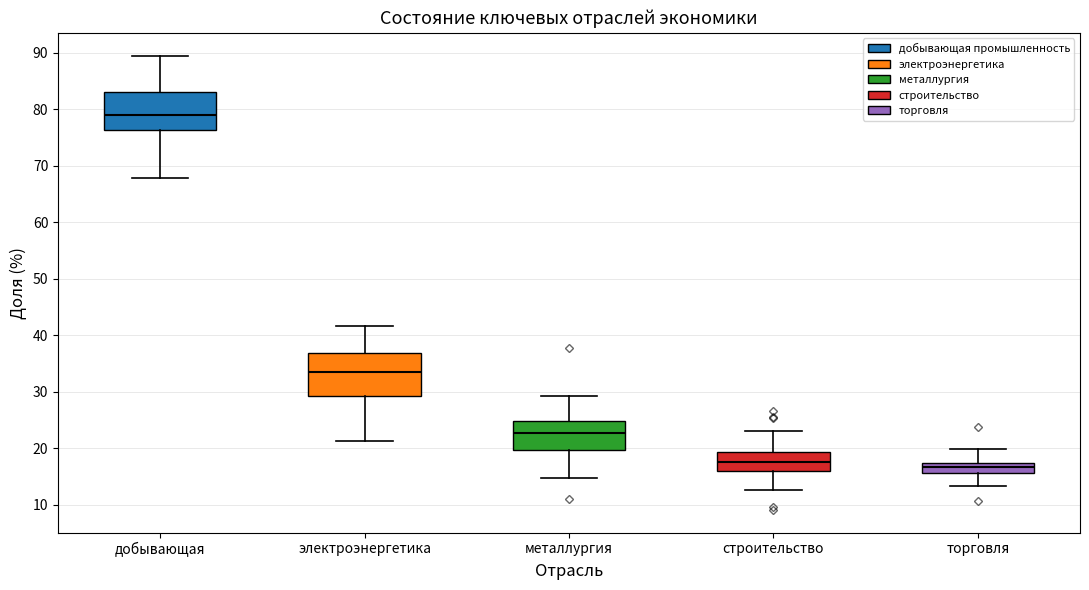

Reading left to right, read every box against the y-axis: the position of its median line, the range the box covers, and the ends of its whiskers. The values are not printed on the chart, so give them approximately, as read against the axis.

добывающая: median 79, box 76 to 83, whiskers 68 to 89
электроэнергетика: median 33, box 29 to 37, whiskers 21 to 42
металлургия: median 23, box 20 to 25, whiskers 15 to 29
строительство: median 18, box 16 to 19, whiskers 13 to 23
торговля: median 17 (inside the box), box 16 to 17, whiskers 13 to 20